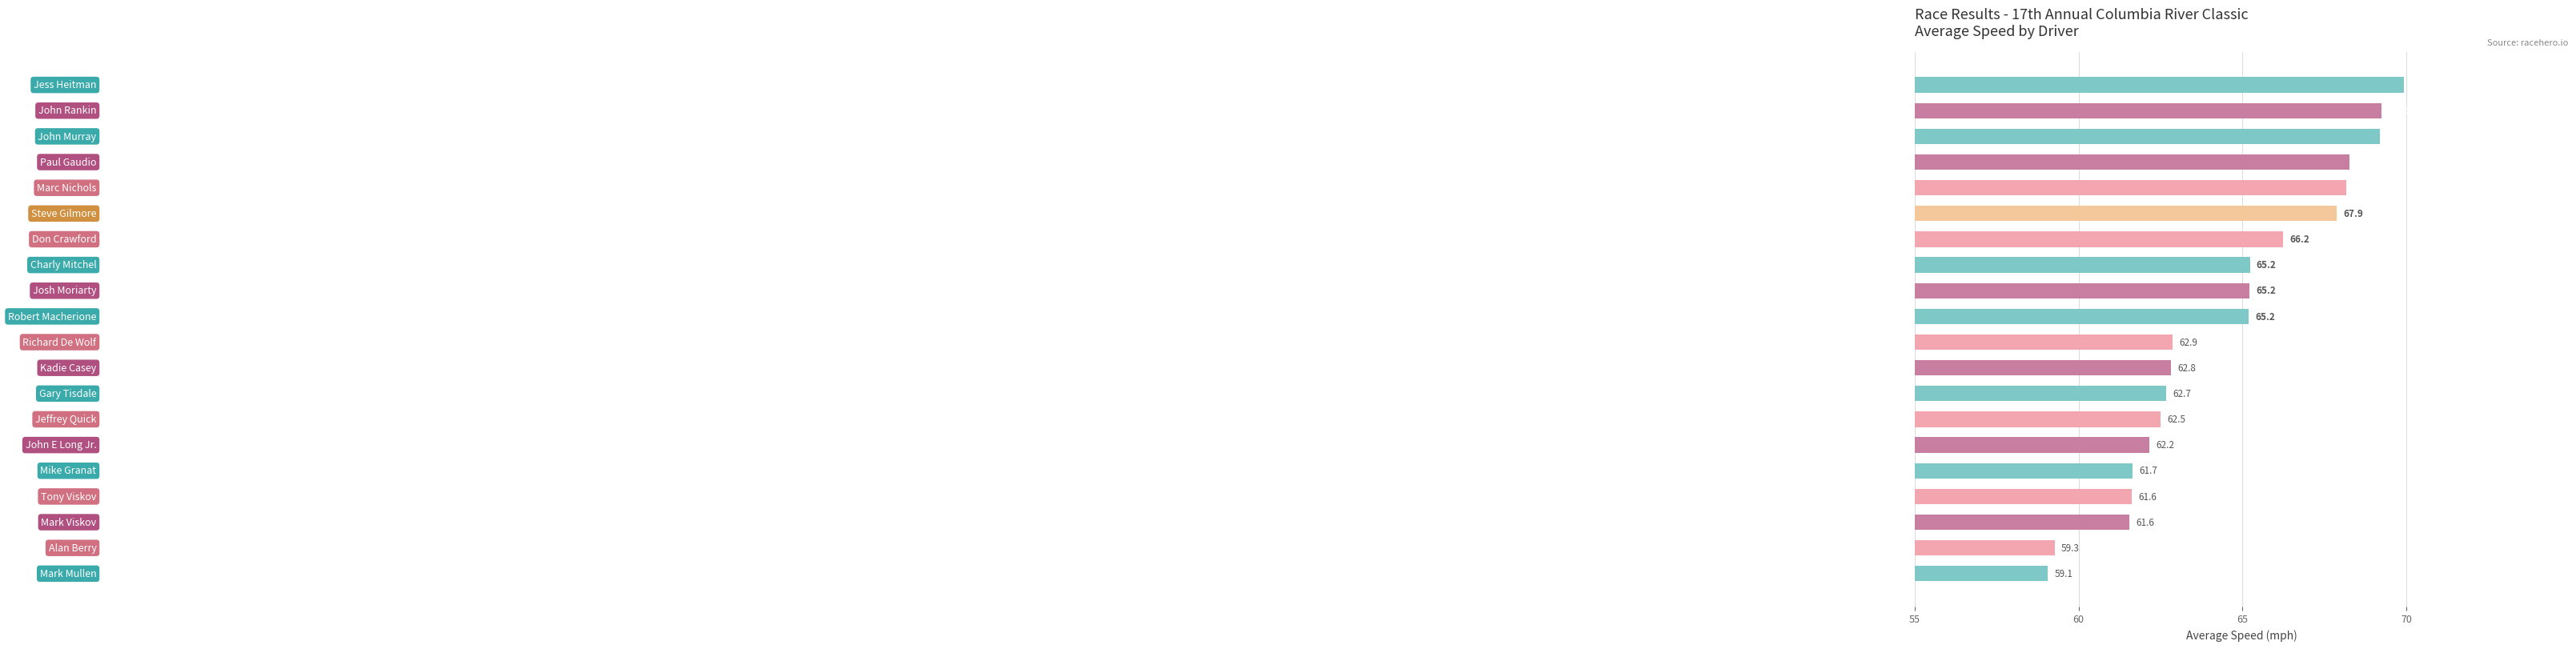

What is the minimum value shown in the chart?

59.1